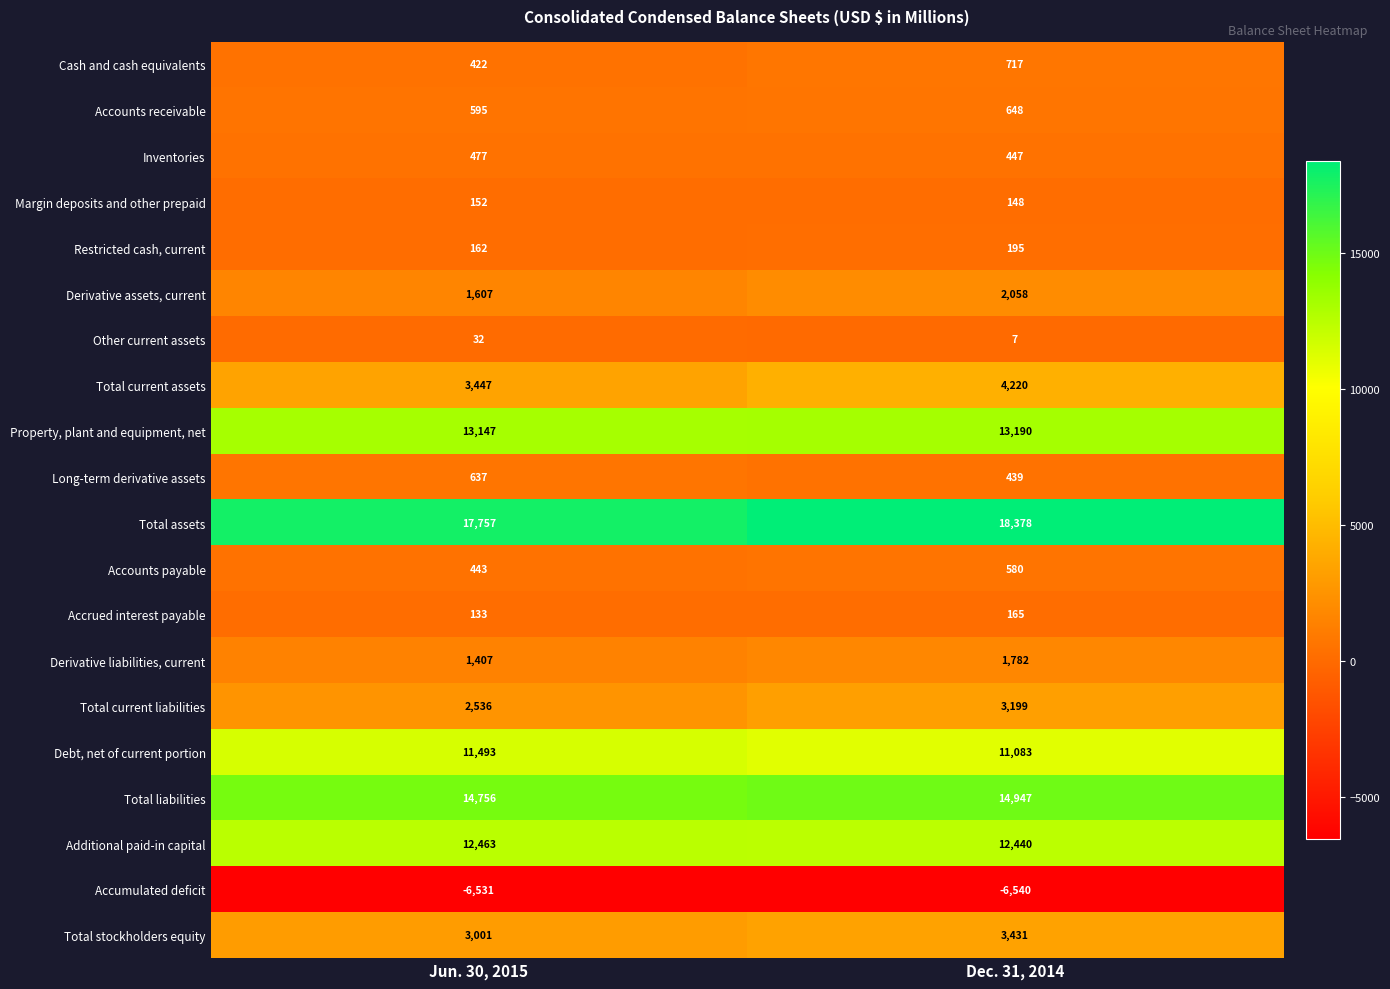

The Total current liabilities series shows 2536 at Jun. 30, 2015. True or false?

True